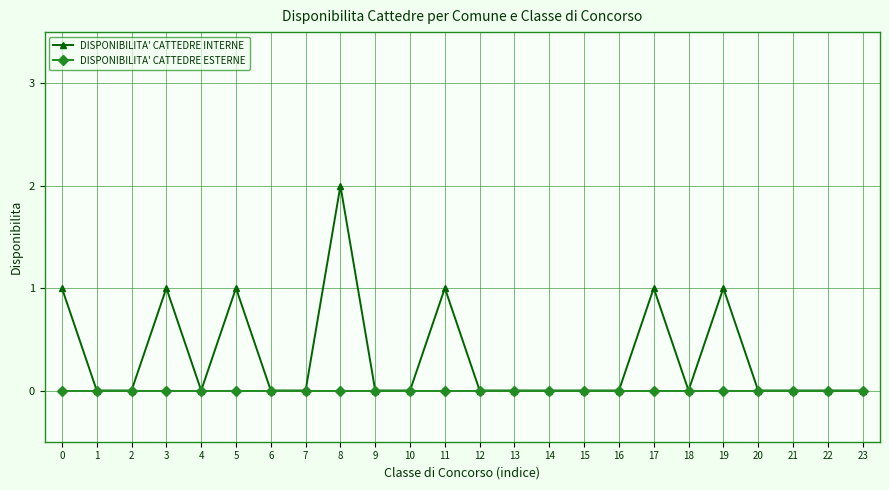

Reading left to right, transcribe all the data shown in this chart.

DISPONIBILITA' CATTEDRE INTERNE: 1	0	0	1	0	1	0	0	2	0	0	1	0	0	0	0	0	1	0	1	0	0	0	0
DISPONIBILITA' CATTEDRE ESTERNE: 0	0	0	0	0	0	0	0	0	0	0	0	0	0	0	0	0	0	0	0	0	0	0	0